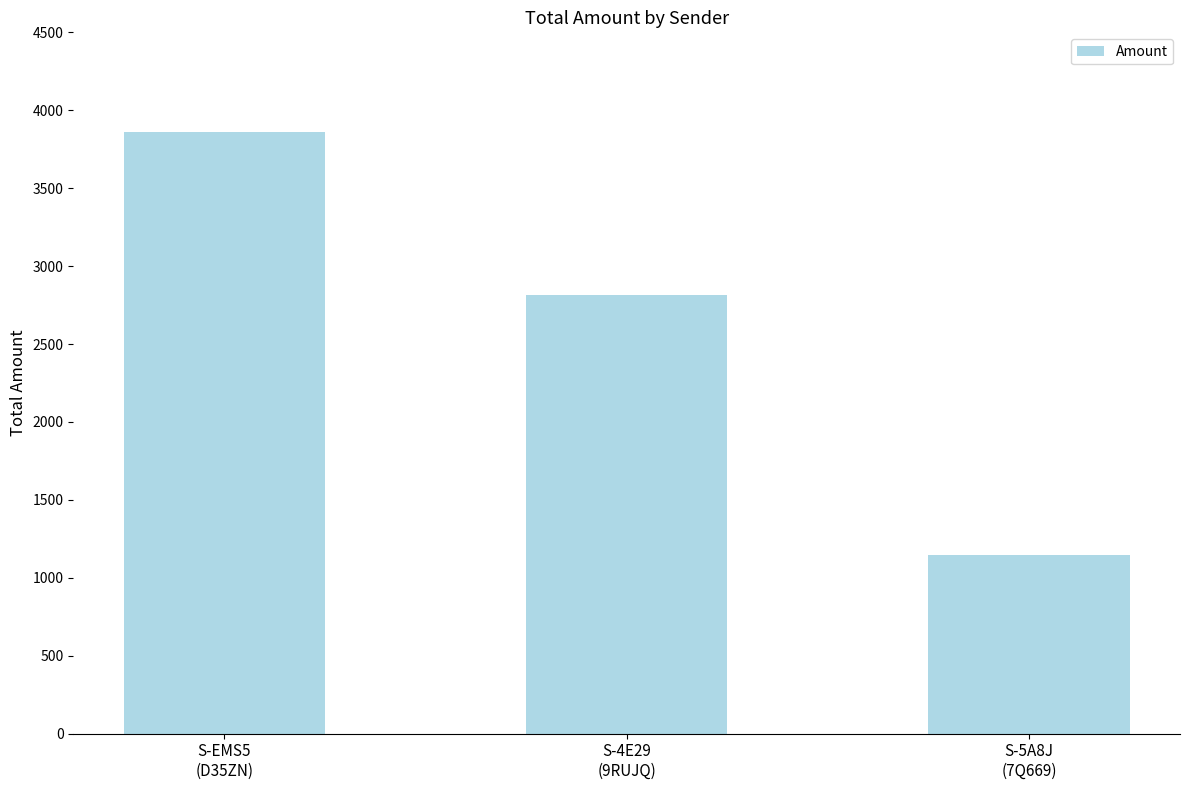

How many data points does each series have?

3